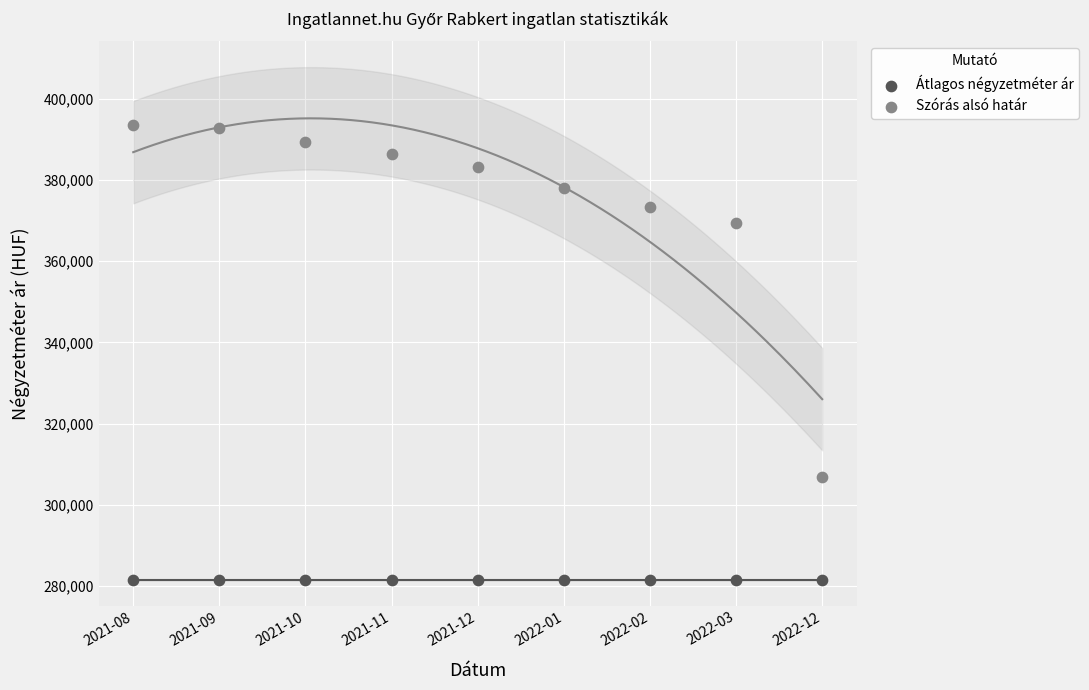

What are all the series names shown in the legend?

Átlagos négyzetméter ár, Szórás alsó határ